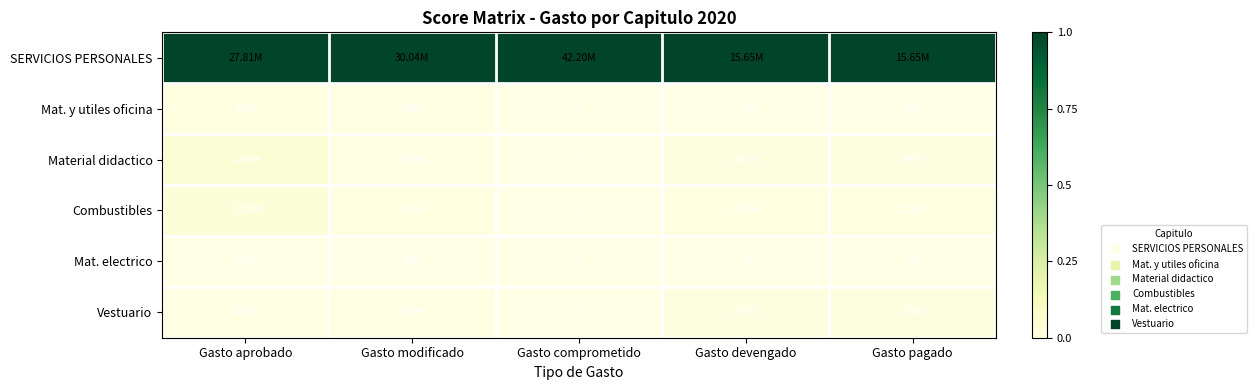

Between Gasto aprobado and Gasto devengado, which is larger?

Gasto aprobado